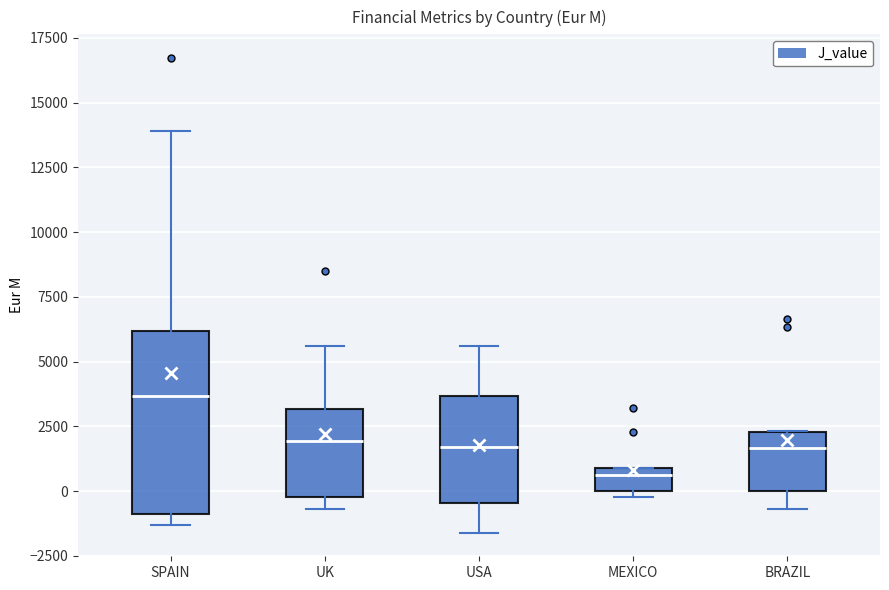

Which box's median line is the lowest?

MEXICO